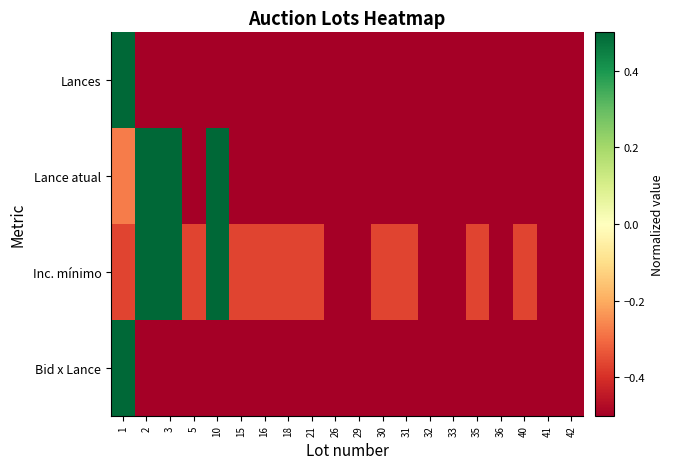

Rank the series by their maximum value, from lowest to highest.

Lances, Lance atual, Inc. mínimo, Bid x Lance